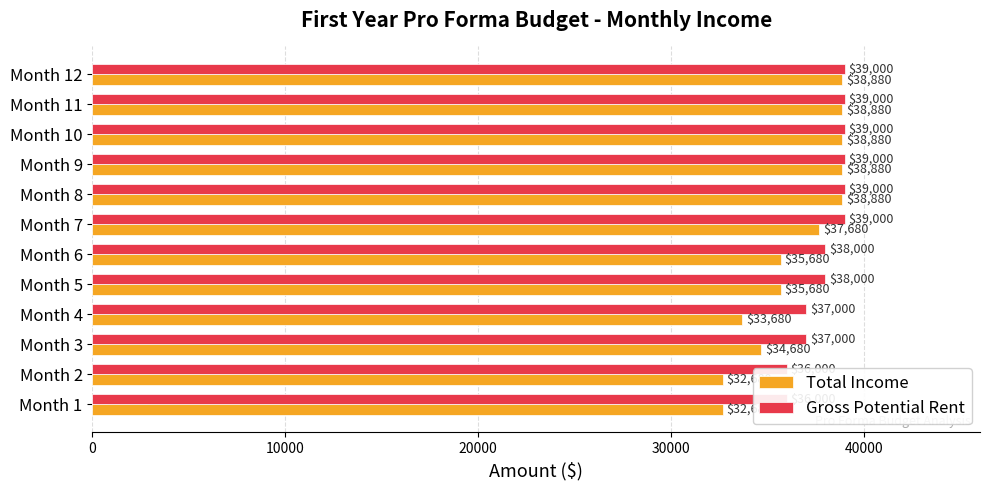

What is the maximum value shown in the chart?

39000